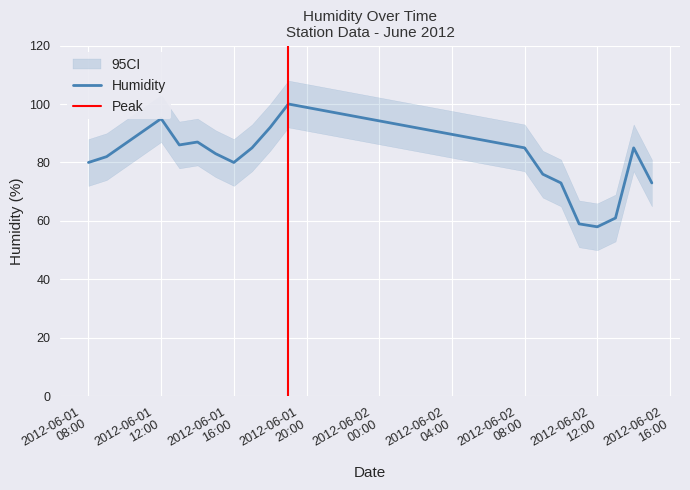

At which label does Humidity_lower first exceed 75?

2012-06-01 12:00